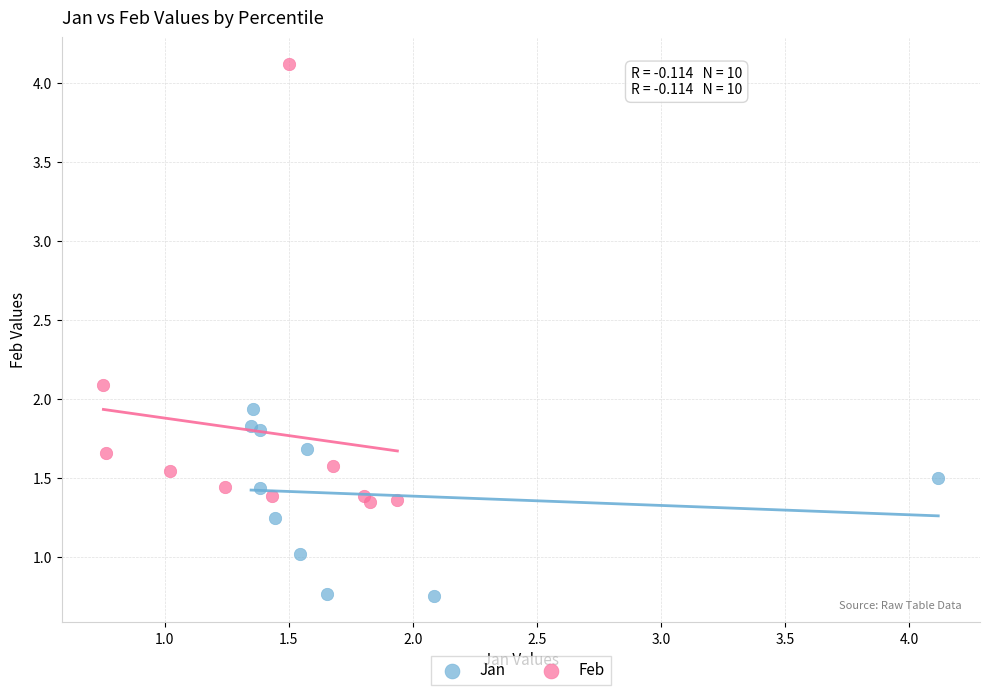

Which series has the largest Y range (max minus min)?

Feb